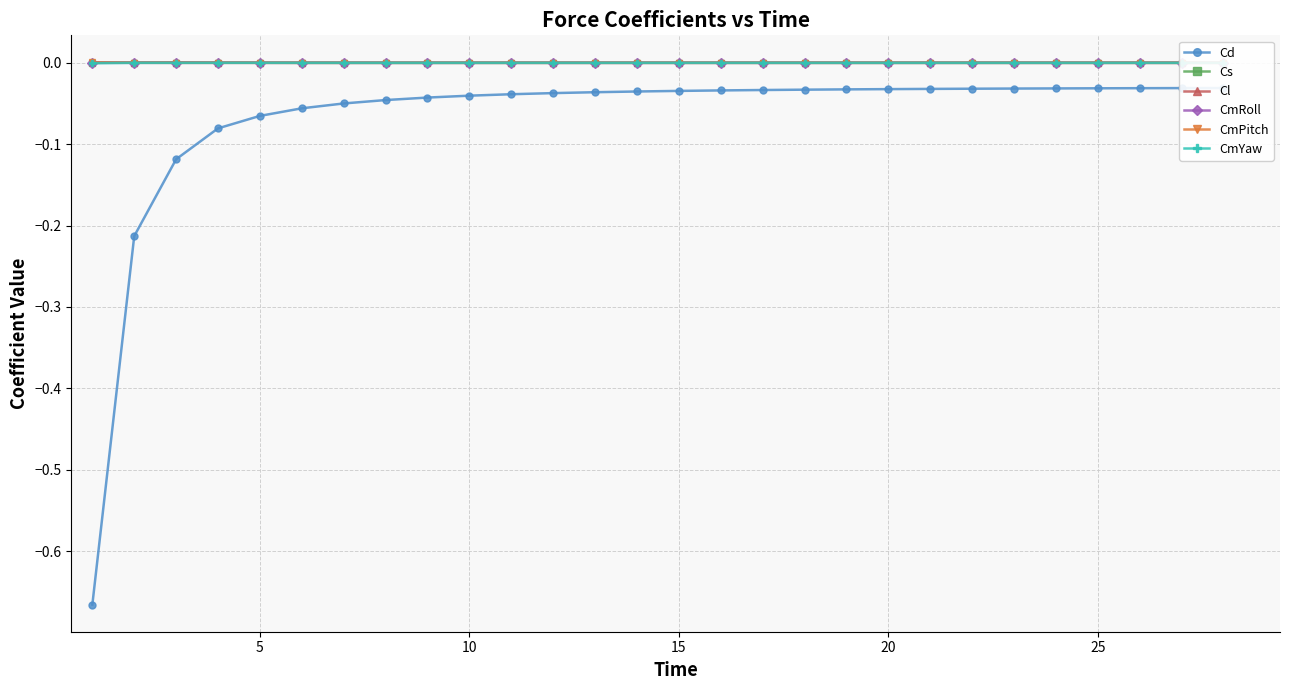

True or false: Cs has more than 1 points higher than both neighbors.

True